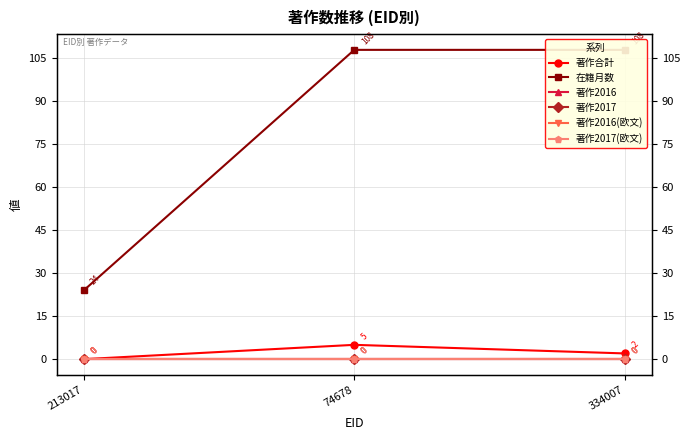

What position from the right is 213017?

3